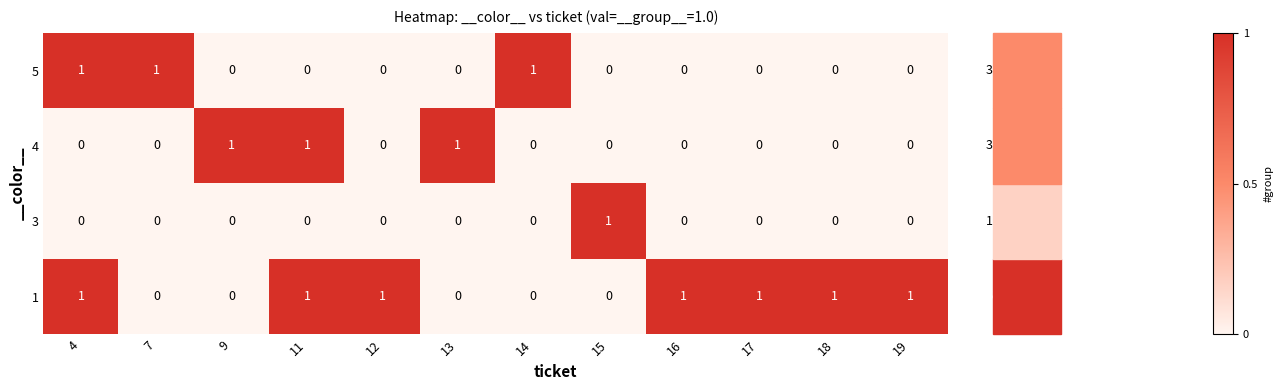

Which series changed the most between 4 and 12?

5